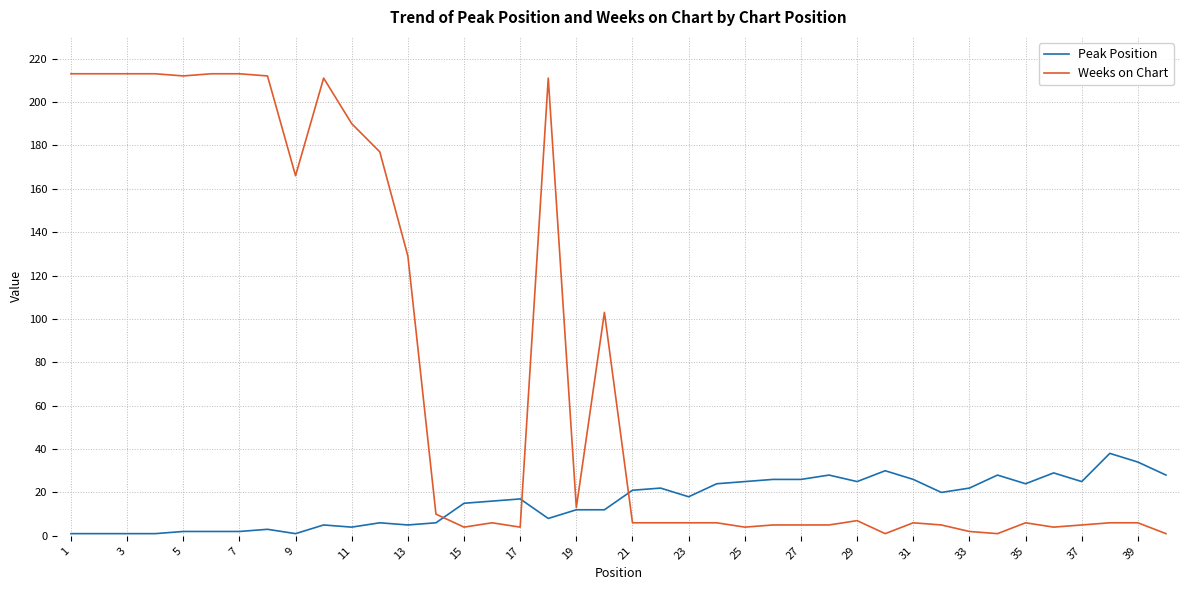

What is the highest value of the Weeks on Chart series?

213